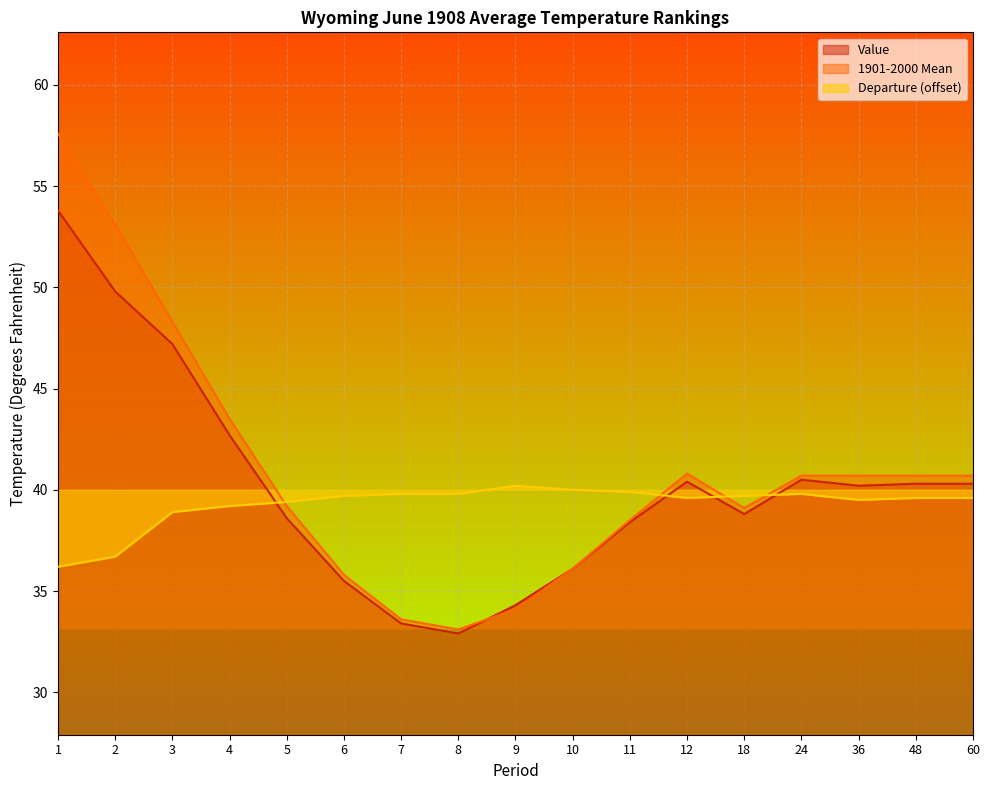

How many distinct data groups are displayed?

3